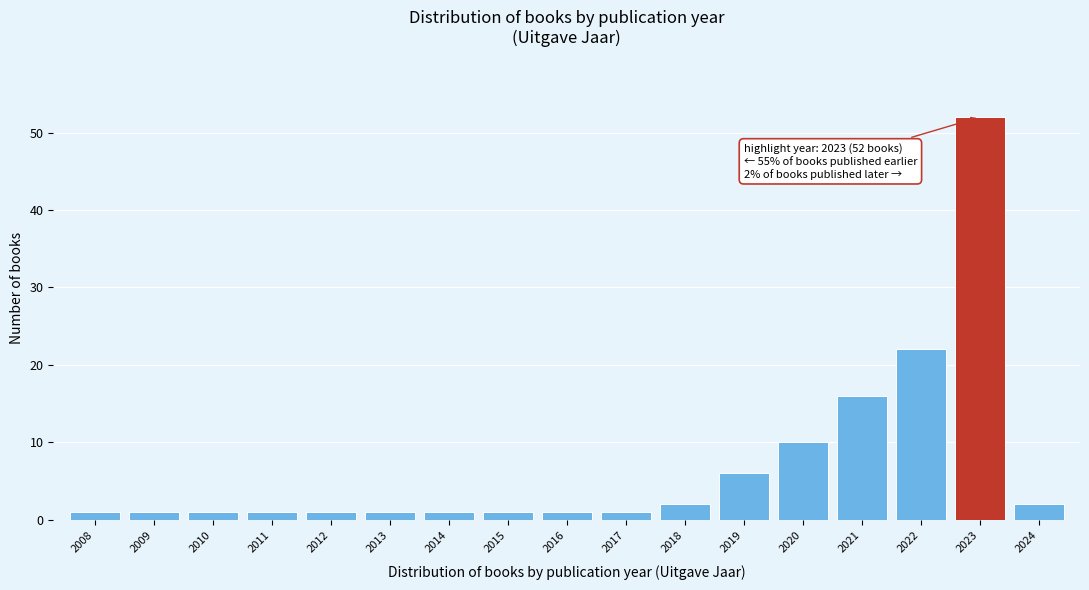

Reading left to right, what are all the values shown in this chart?

2008=1	2009=1	2010=1	2011=1	2012=1	2013=1	2014=1	2015=1	2016=1	2017=1	2018=2	2019=6	2020=10	2021=16	2022=22	2023=52	2024=2